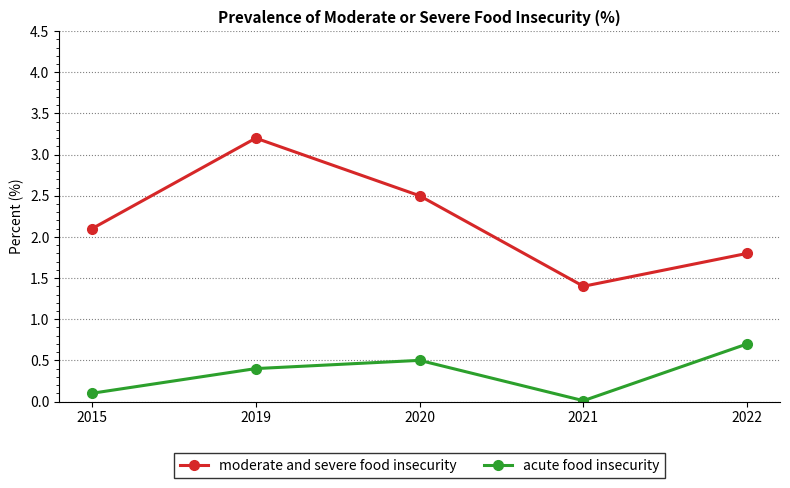

True or false: acute food insecurity and moderate and severe food insecurity intersect in this chart.

False